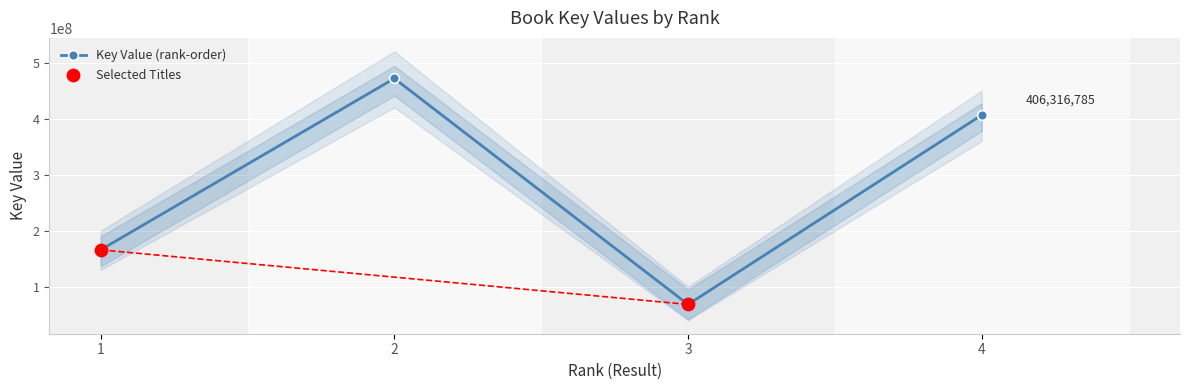

Which has a higher value, 4 or 3?

4